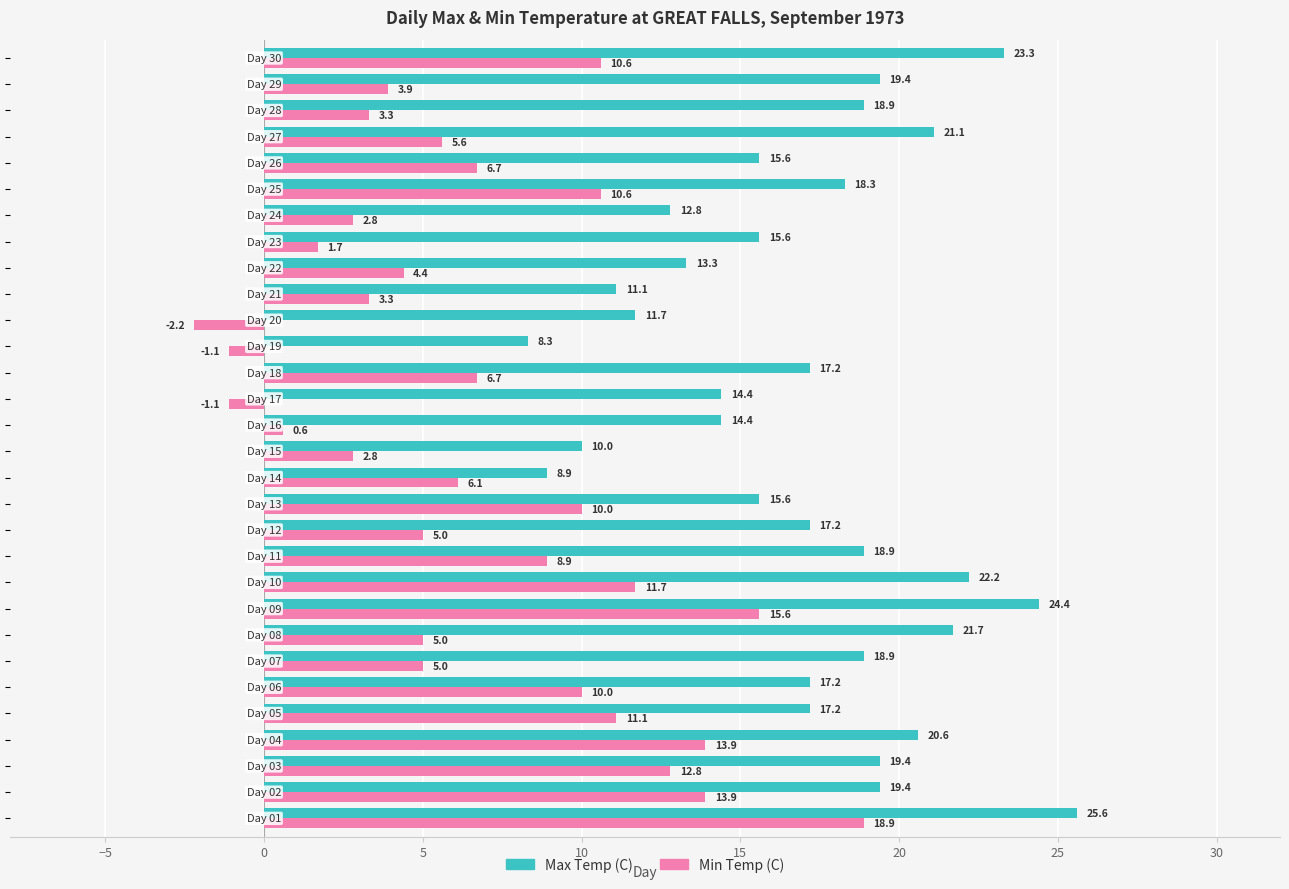

What is the maximum value shown in the chart?

25.6